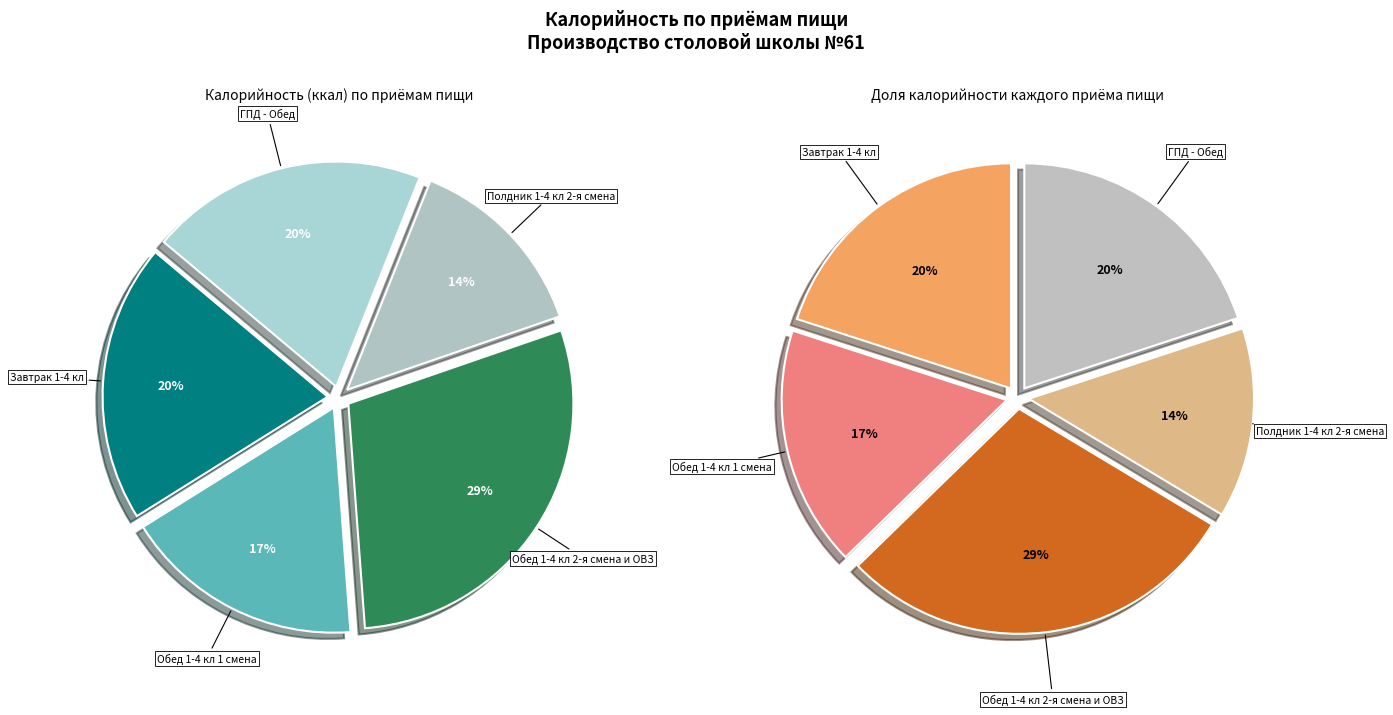

How many segments does this pie chart have?

5